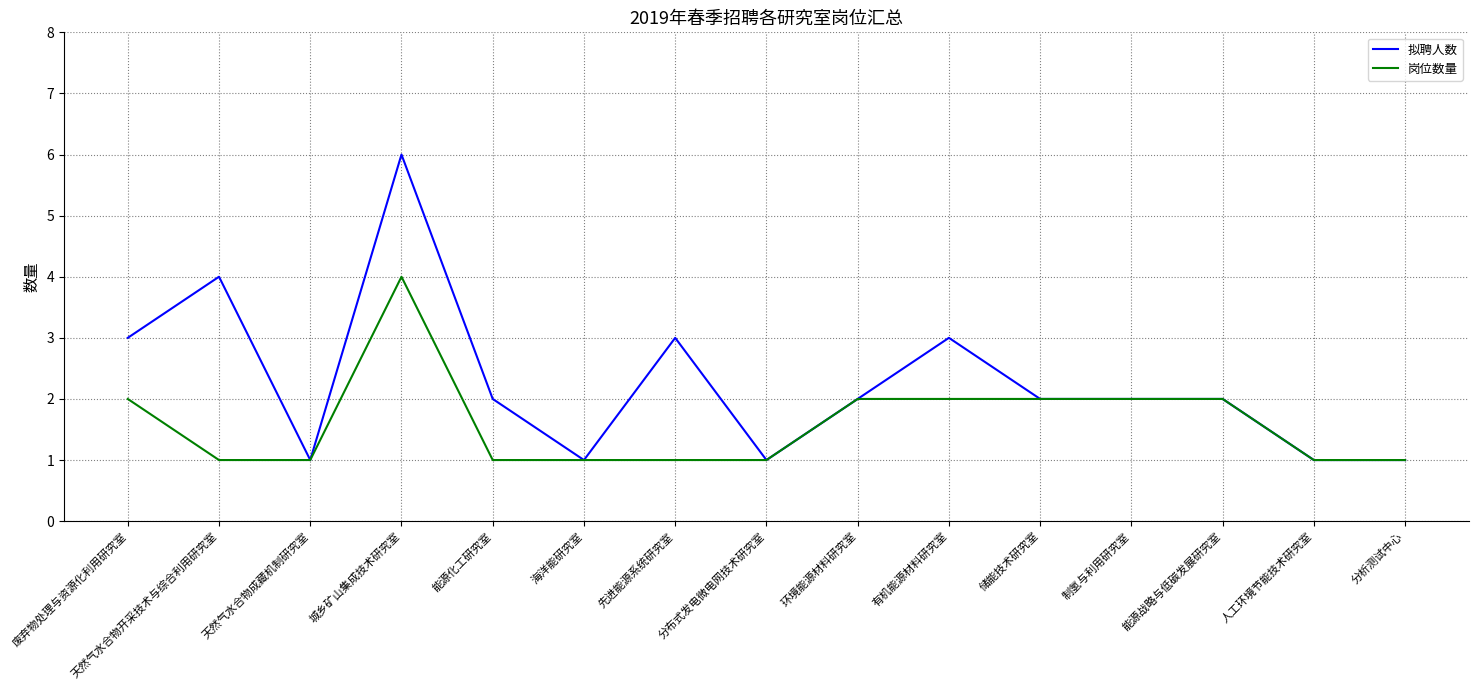

Which series has the largest total across all categories?

拟聘人数